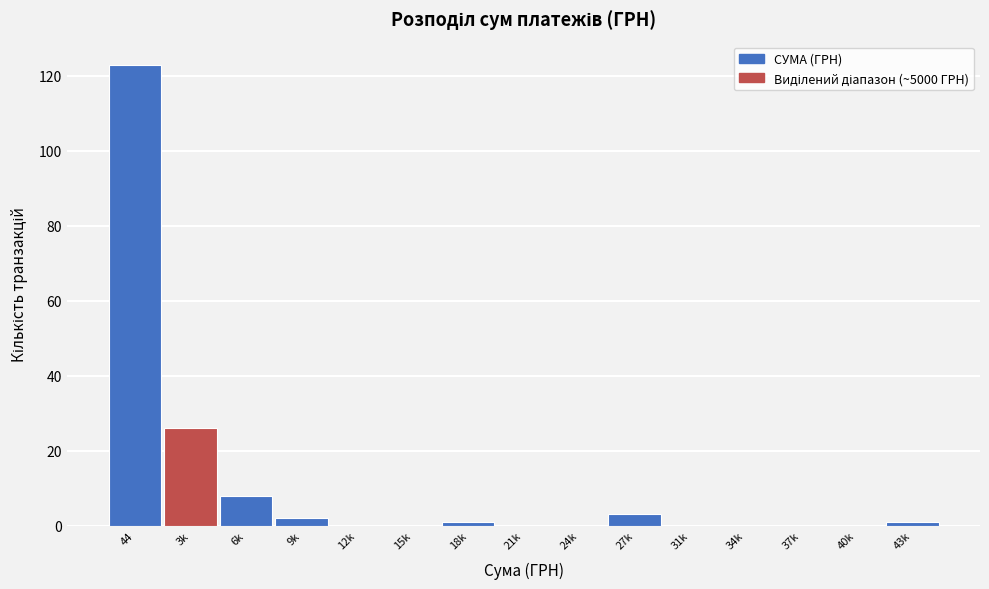

Reading left to right, extract all data points from this chart.

44=123	3k=26	6k=8	9k=2	12k=0	15k=0	18k=1	21k=0	24k=0	27k=3	31k=0	34k=0	37k=0	40k=0	43k=1